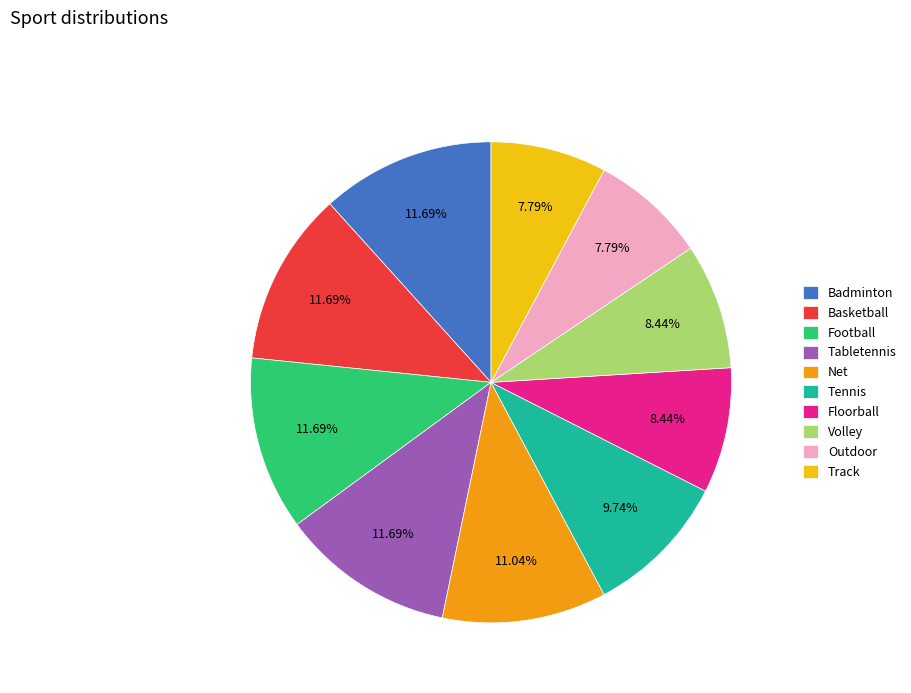

Does Floorball represent more than half of the total?

No